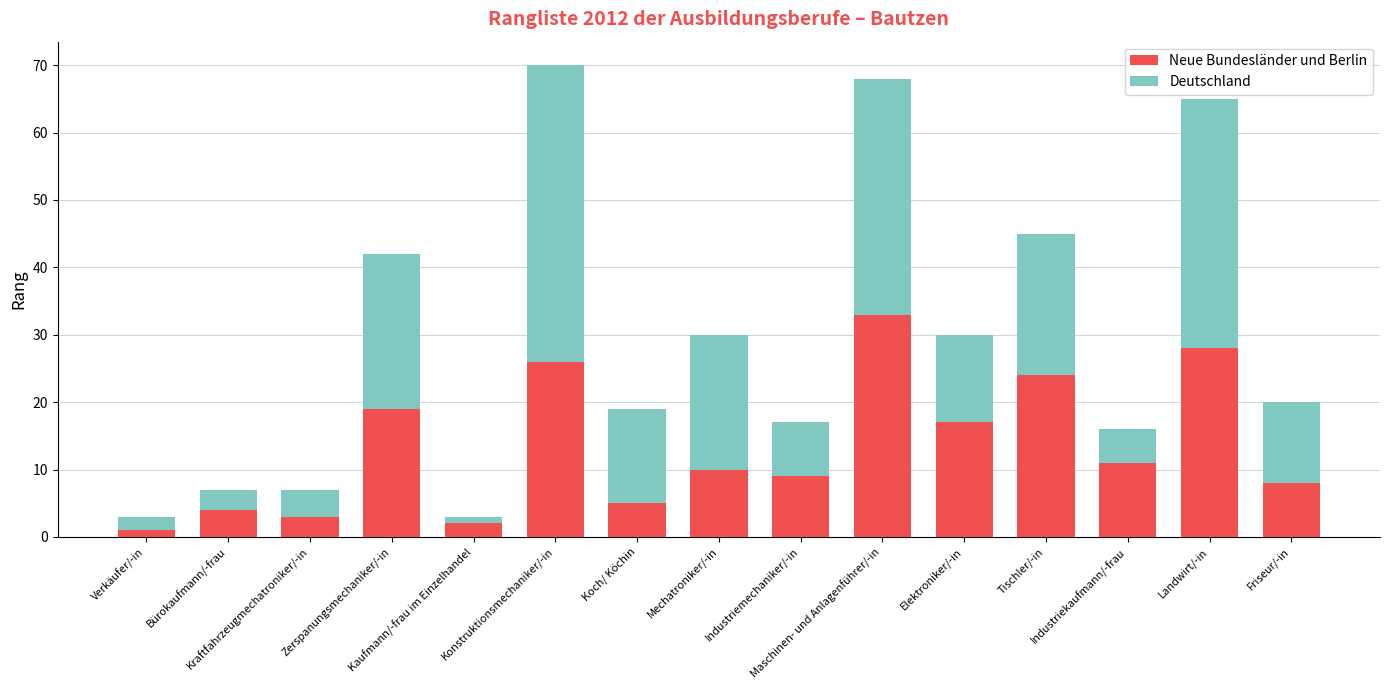

The value of Neue Bundesländer und Berlin at Elektroniker/-in is 17. True or false?

True